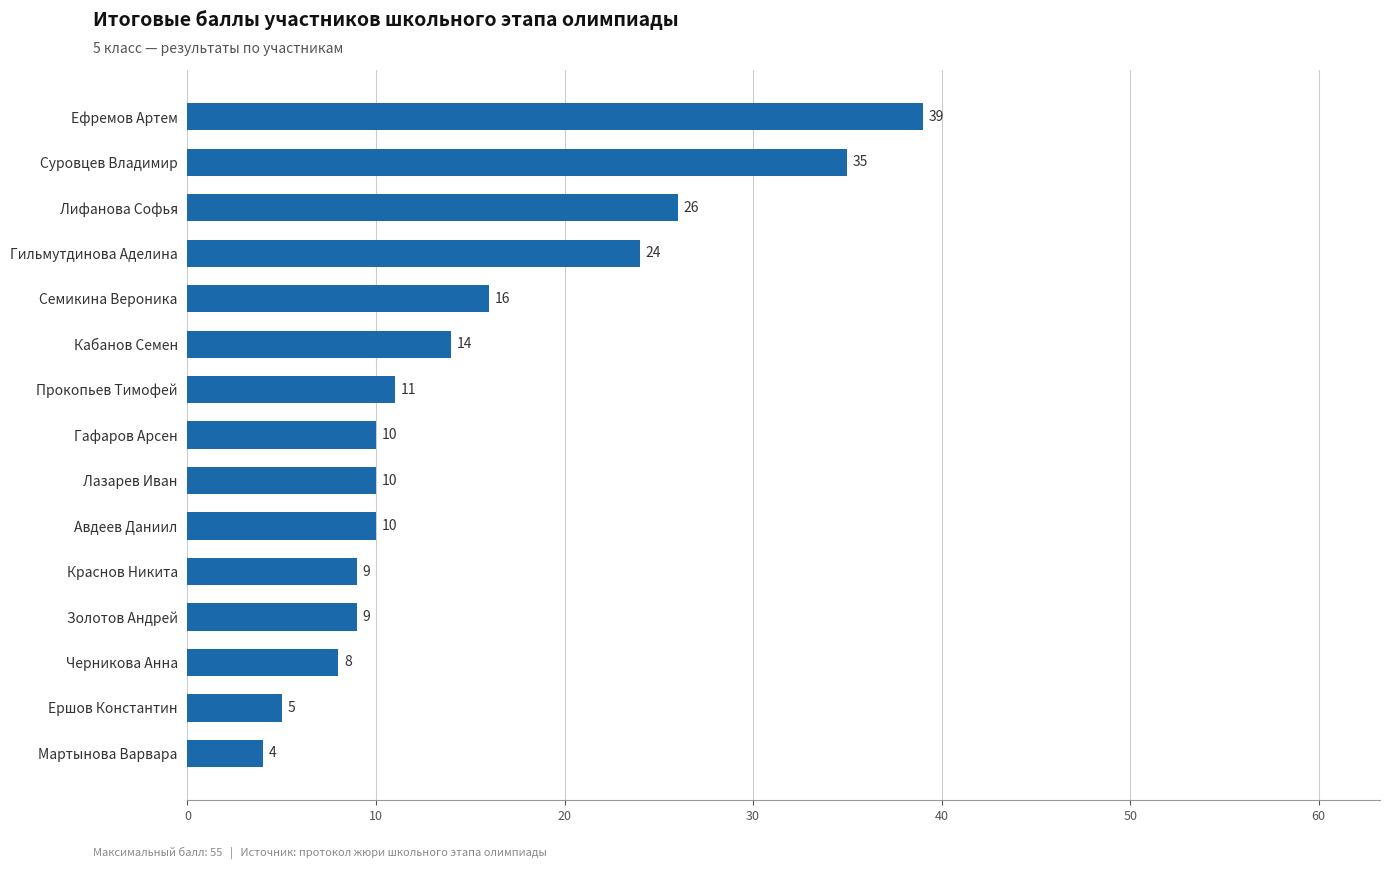

How many bars are there in total?

15